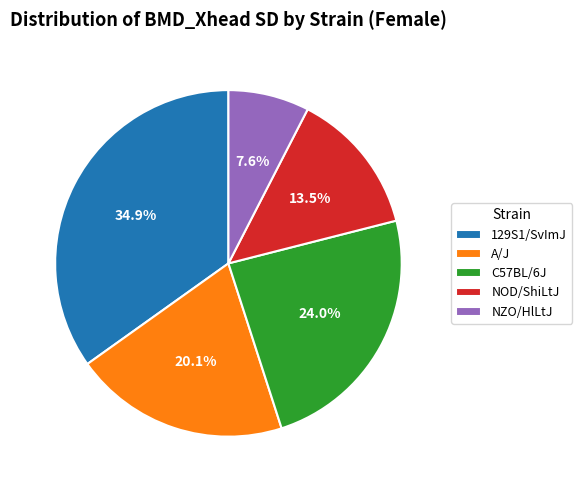

To the nearest percent, what is the difference between the largest and smallest slice percentages?

27%